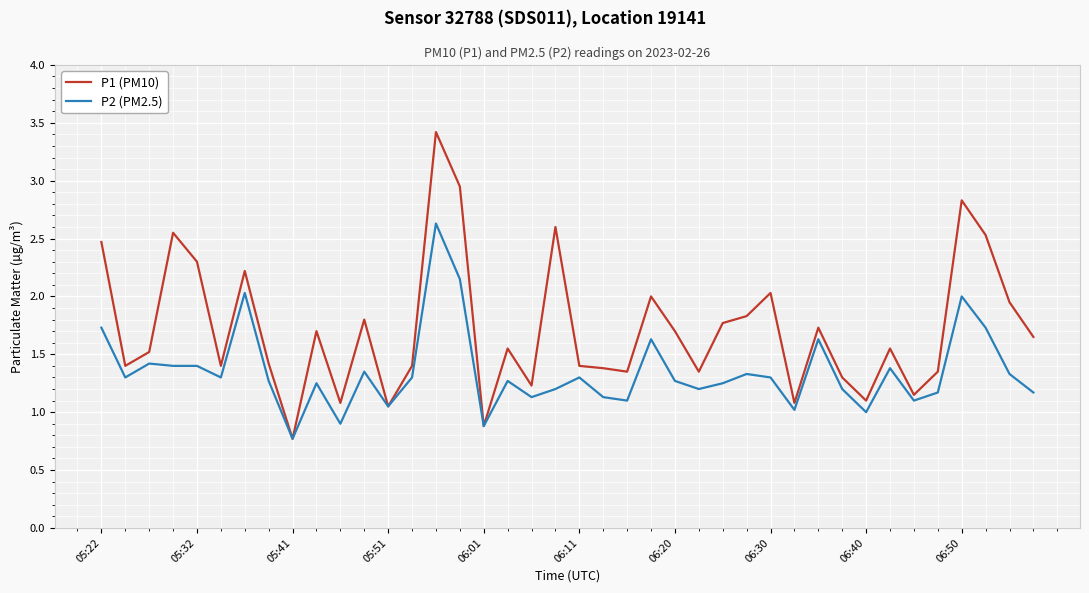

Rank the series by their maximum value, from lowest to highest.

P2 (PM2.5), P1 (PM10)